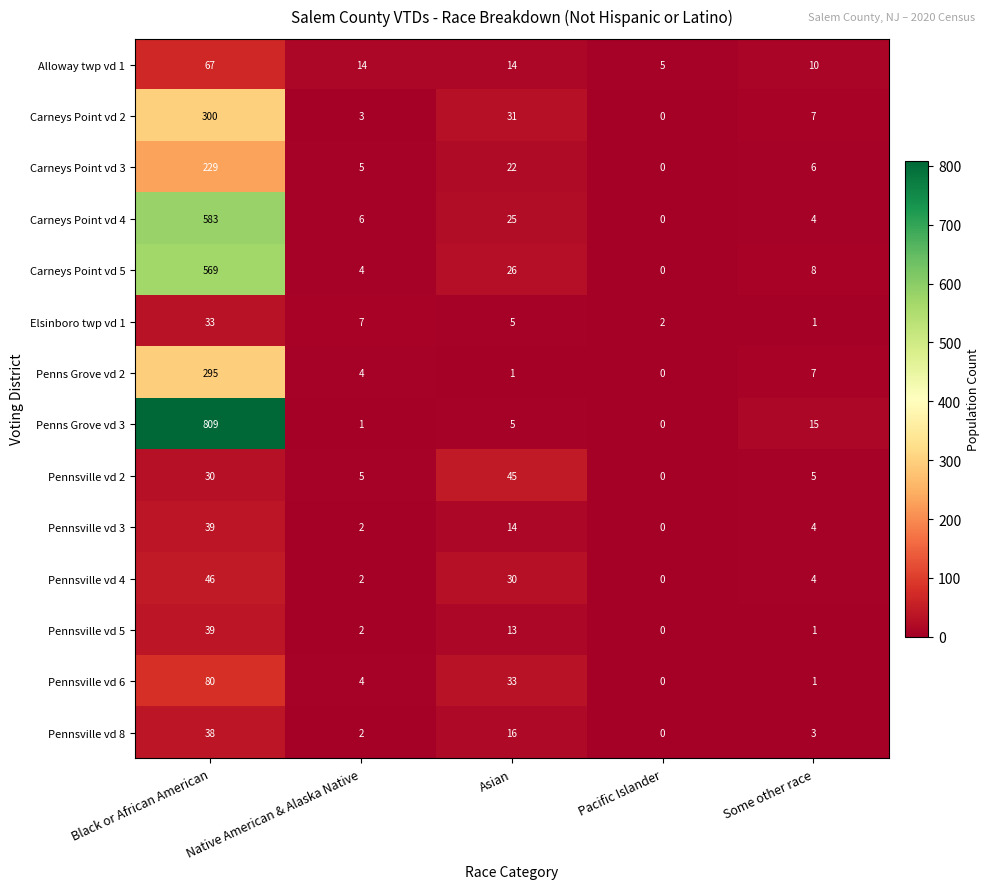

List the labels in order of Penns Grove vd 3 value, smallest first.

Pacific Islander, Native American & Alaska Native, Asian, Some other race, Black or African American